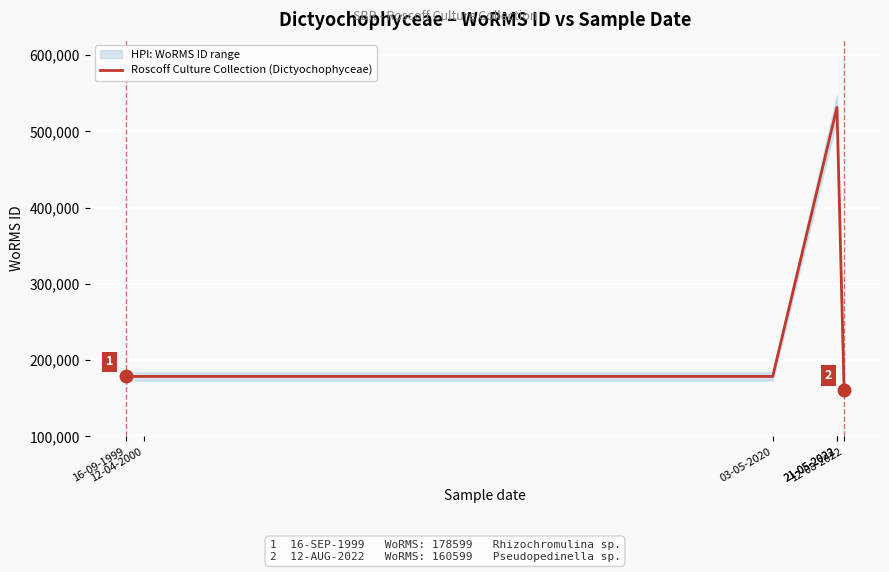

Reading right to left, what are all the values shown in this chart?

160599	531445	531445	178628	178628	178599